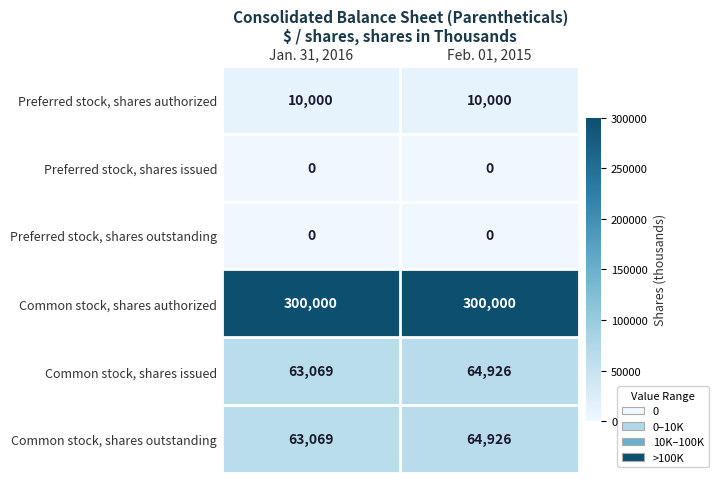

Which category has the highest value in the Common stock, shares outstanding series?

Feb. 01, 2015